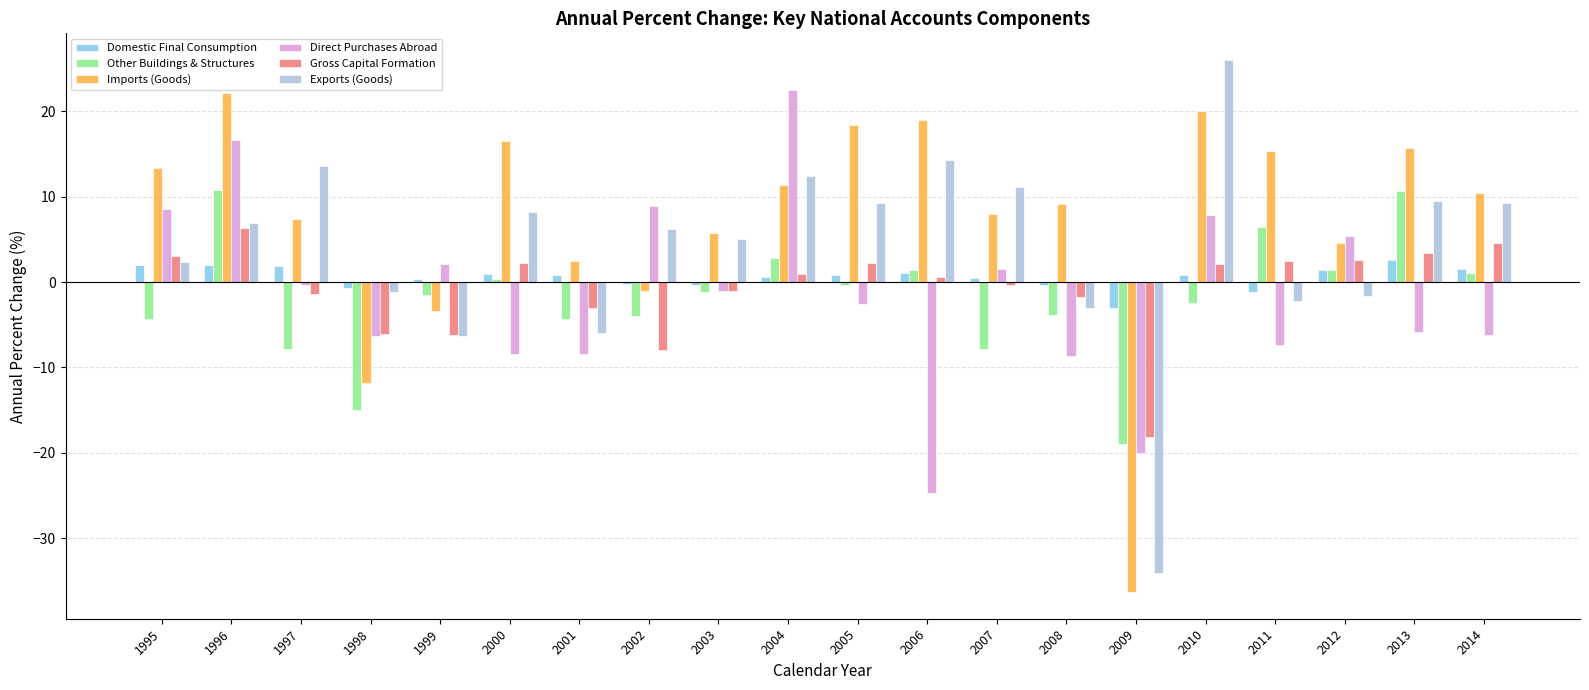

Between 1998 and 2010, which series saw the biggest shift?

Imports (Goods)